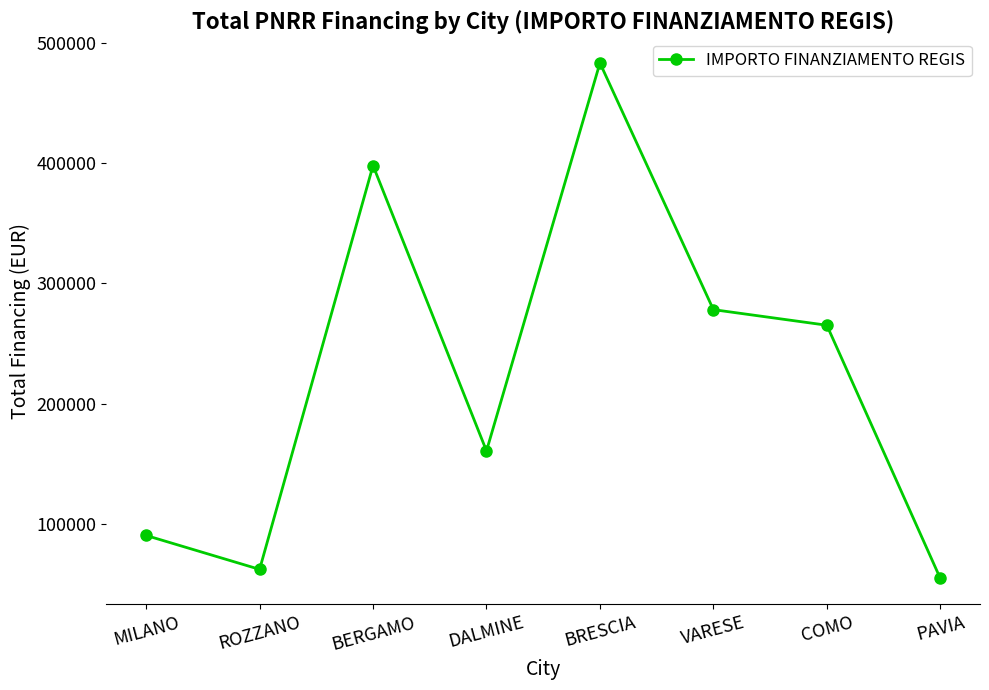

What is the difference between the values at COMO and MILANO?

174830.3